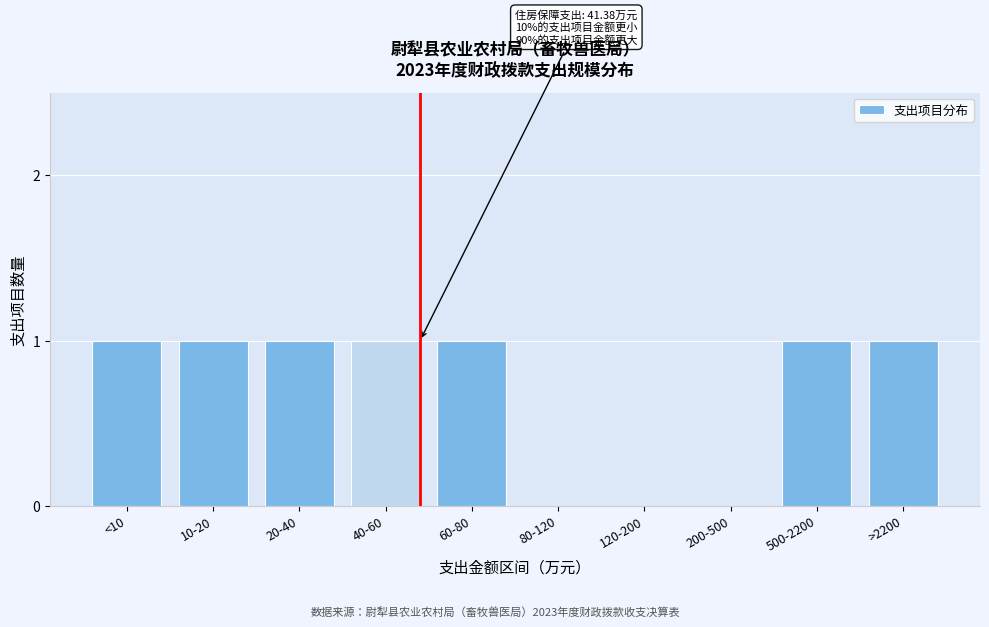

Reading left to right, transcribe all the data shown in this chart.

<10=1	10-20=1	20-40=1	40-60=1	60-80=1	80-120=0	120-200=0	200-500=0	500-2200=1	>2200=1